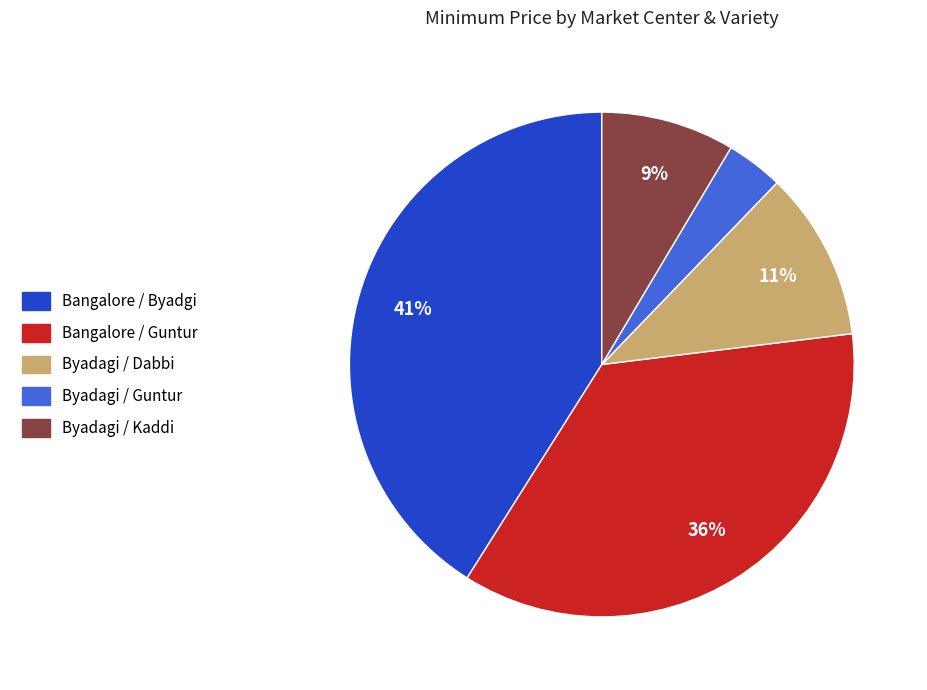

Do Byadagi / Dabbi and Byadagi / Guntur together represent more than half of the pie?

No